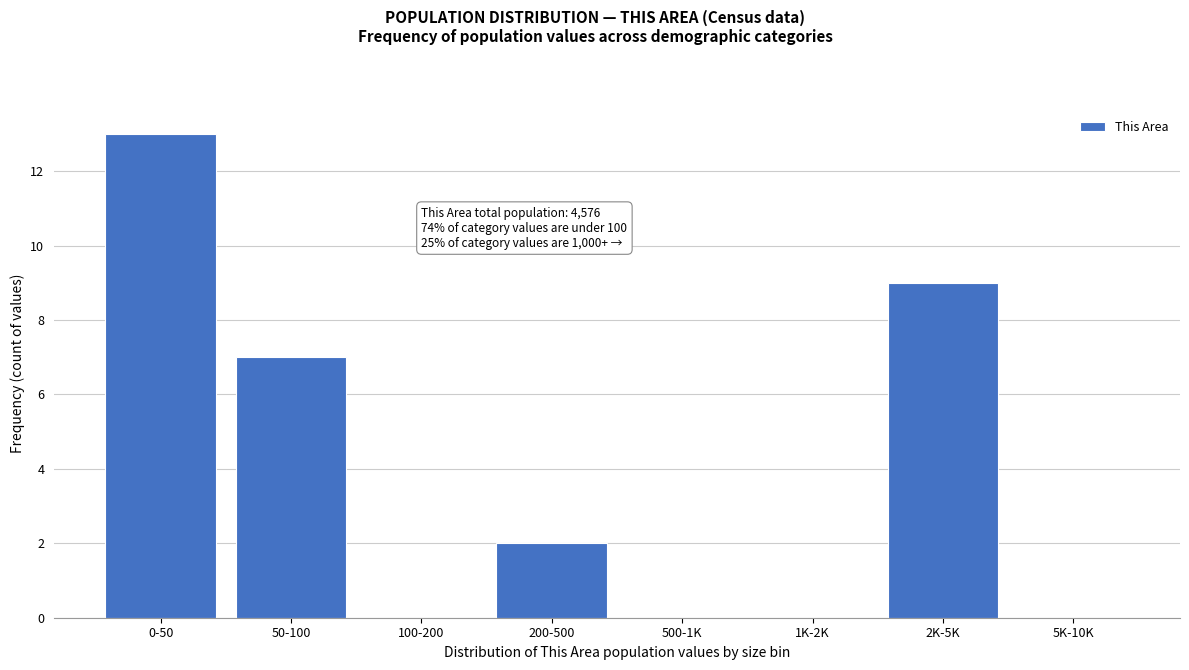

Reading left to right, what are all the values shown in this chart?

0-50=13	50-100=7	100-200=0	200-500=2	500-1K=0	1K-2K=0	2K-5K=9	5K-10K=0